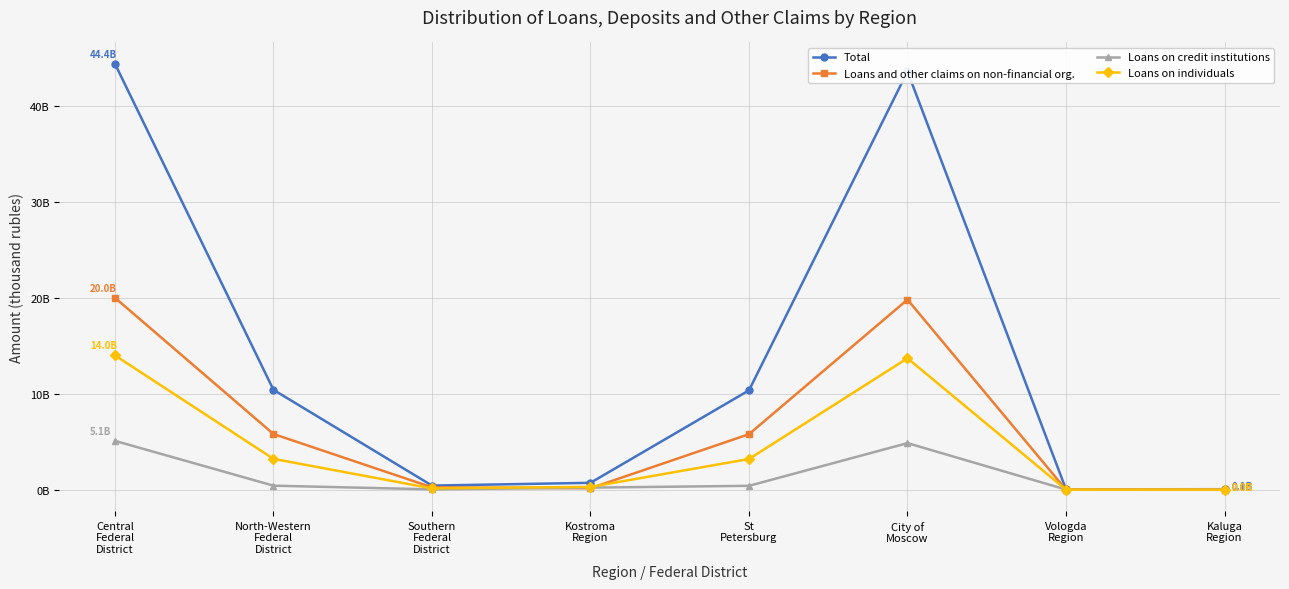

Which series changed the most between North-Western
Federal
District and St
Petersburg?

Total